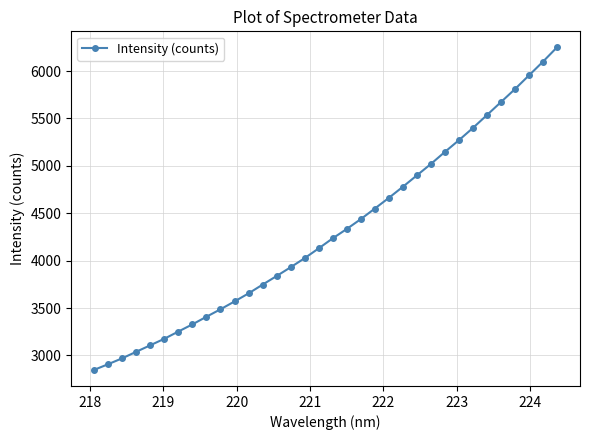

What is the value of the 2nd point from the left?

2908.2